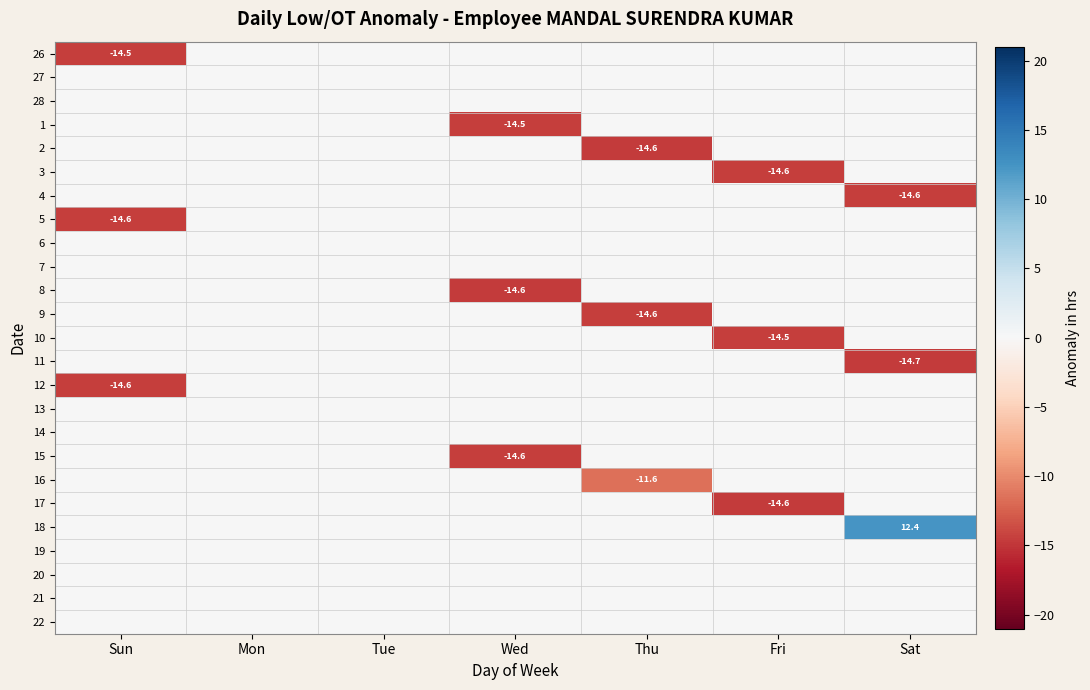

What is the total value across all series at Sat?

-16.9